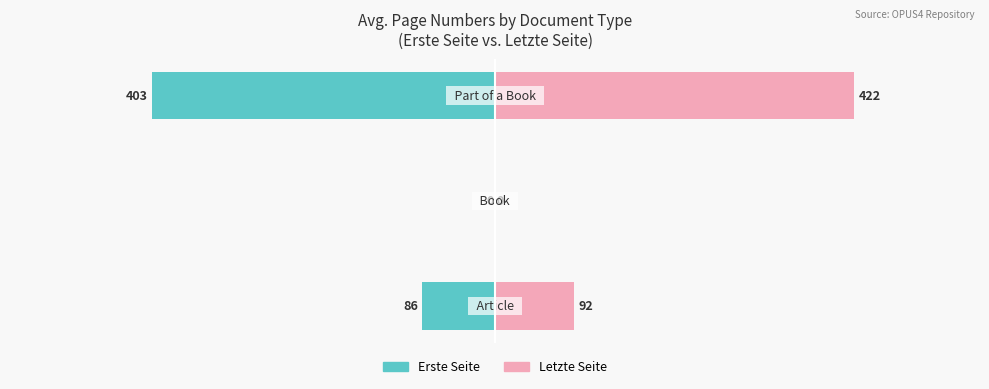

Which series has the largest total across all categories?

Letzte Seite